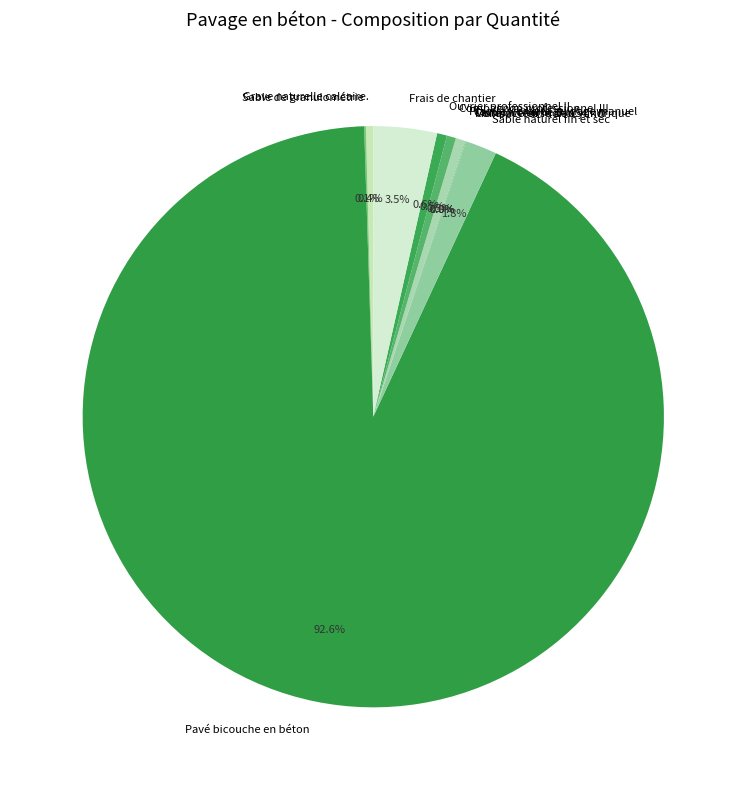

Between Compagnon professionnel III and Sable naturel fin et sec, which is larger?

Sable naturel fin et sec